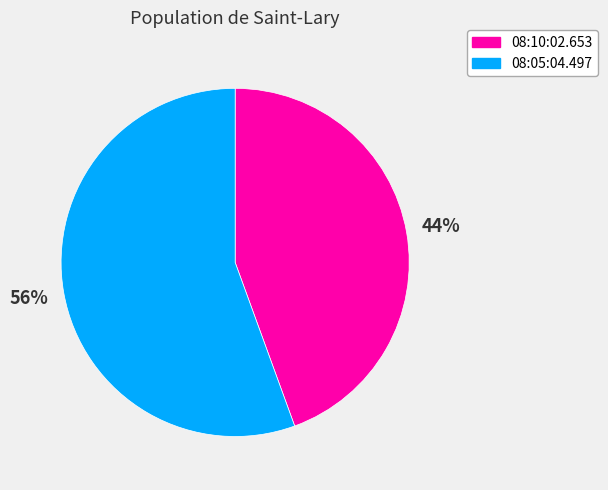

Is the sum of 08:05:04.497 and 08:10:02.653 greater than half?

Yes